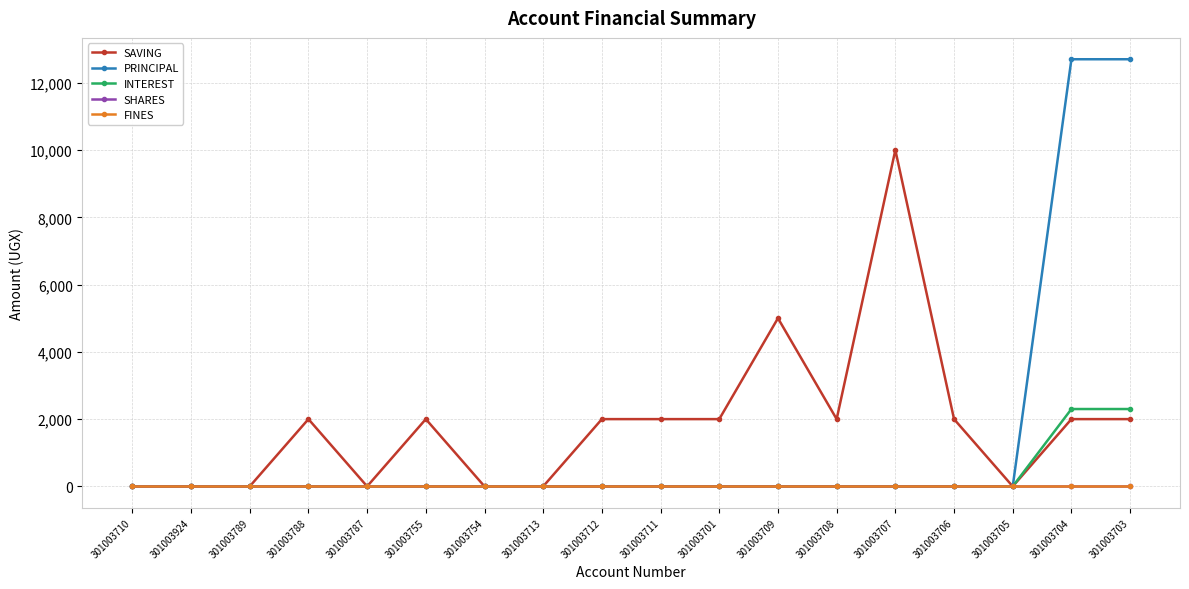

What is the label of the 11th point from the left?

301003701